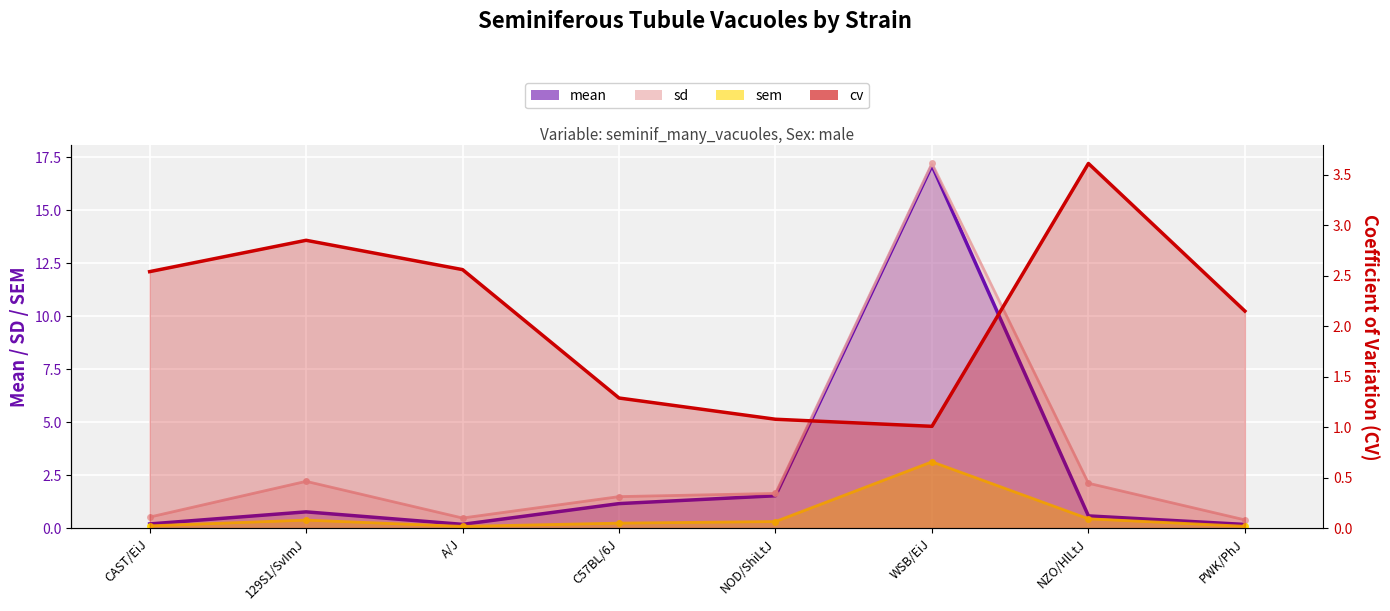

At which category does sd reach its first local valley?

A/J